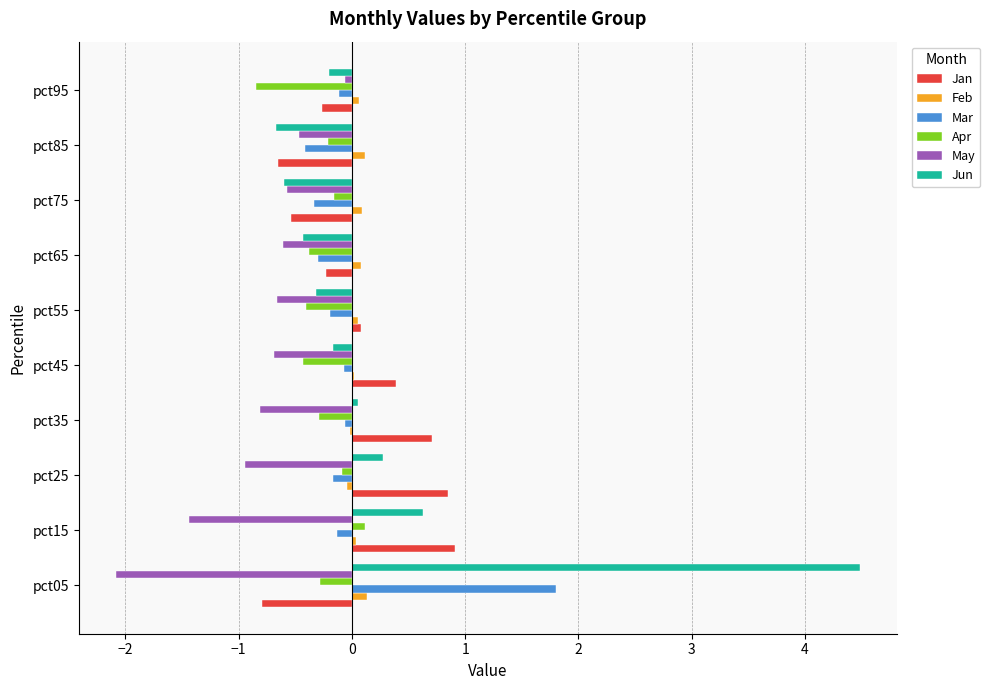

Between pct05 and pct35, which series saw the biggest shift?

Jun